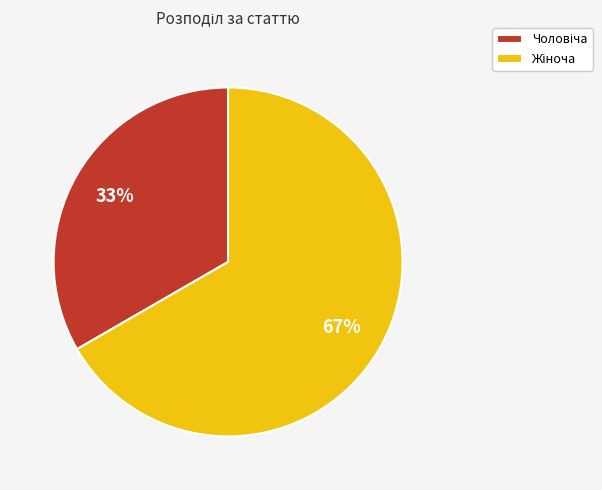

Is there a majority slice in this chart?

Yes